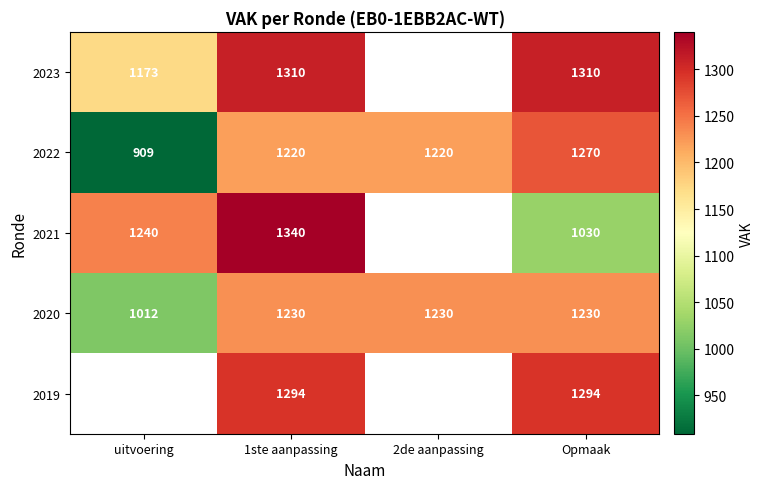

What is the difference between the highest and lowest values at Opmaak?

280.0